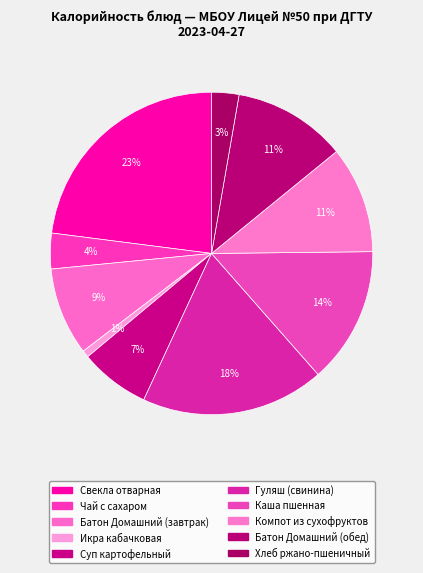

Count the number of slices in the pie.

10